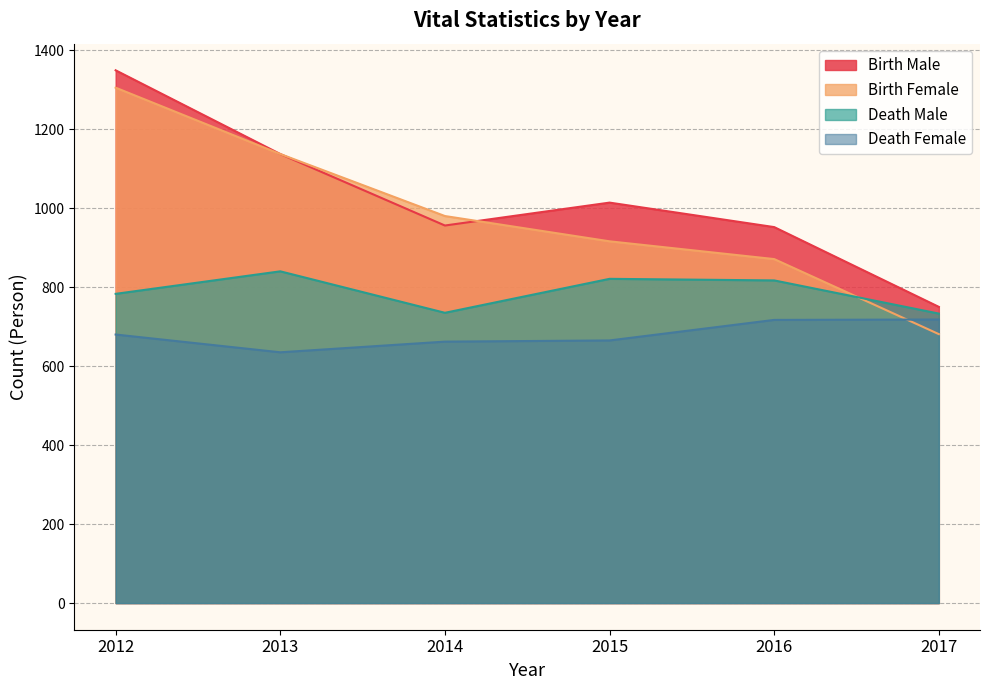

How many lines are shown in the chart?

4